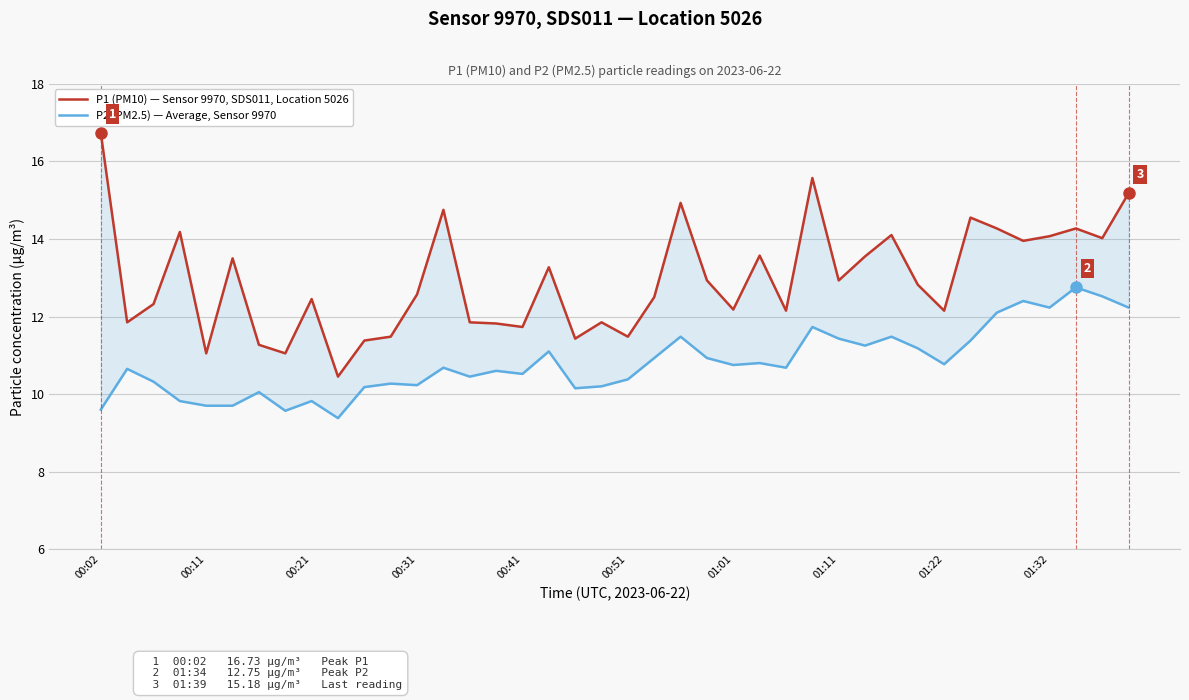

What is the difference between the second highest and second lowest values in the P2 (PM2.5) — Average, Sensor 9970 series?

2.9